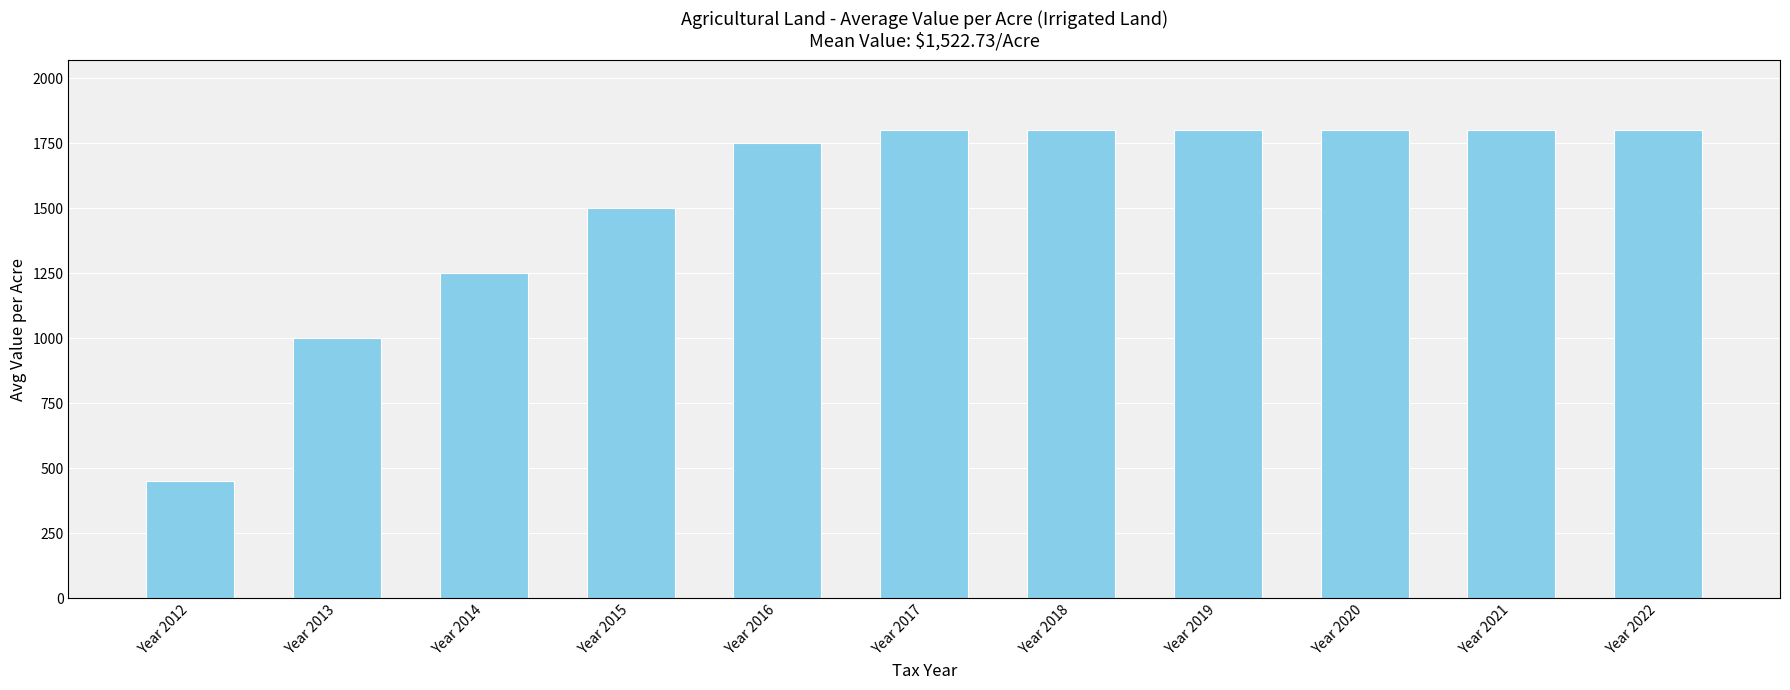

Are the bars horizontal?

No